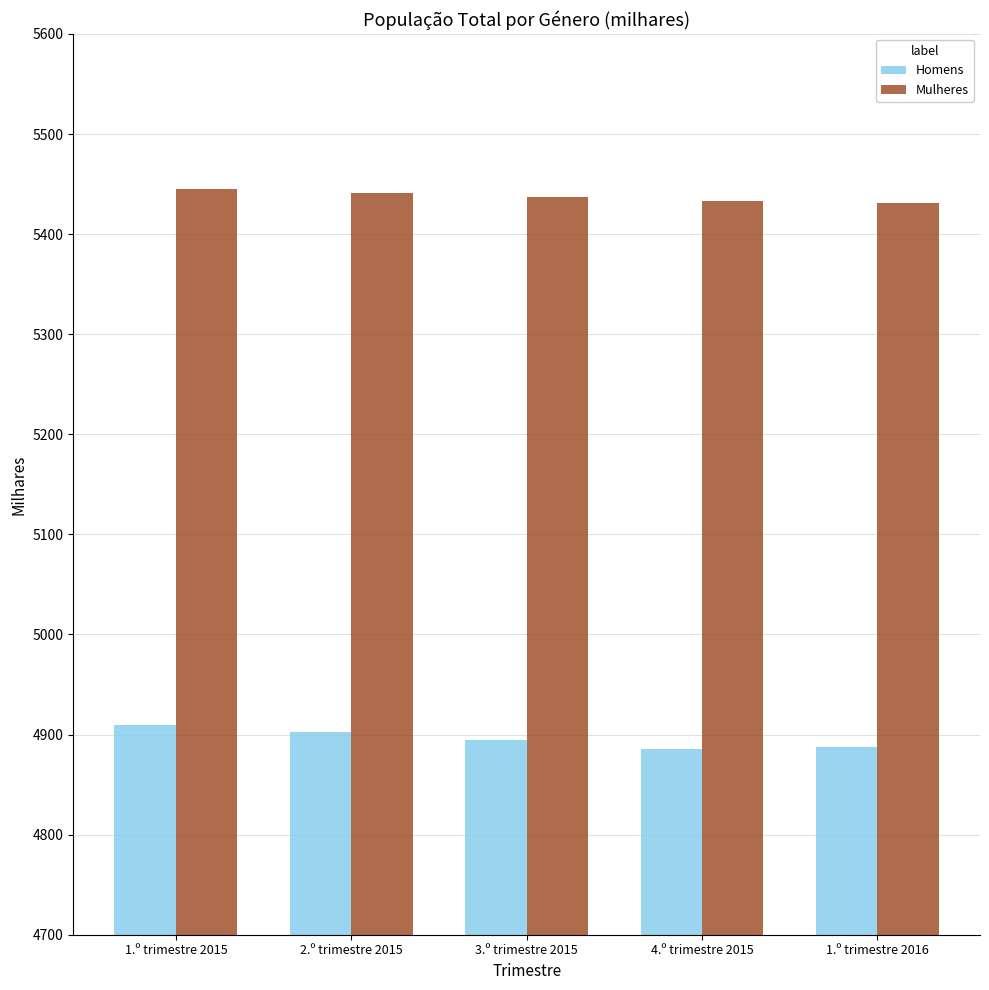

What is the difference between the highest and lowest values at 3.º trimestre 2015?

542.5